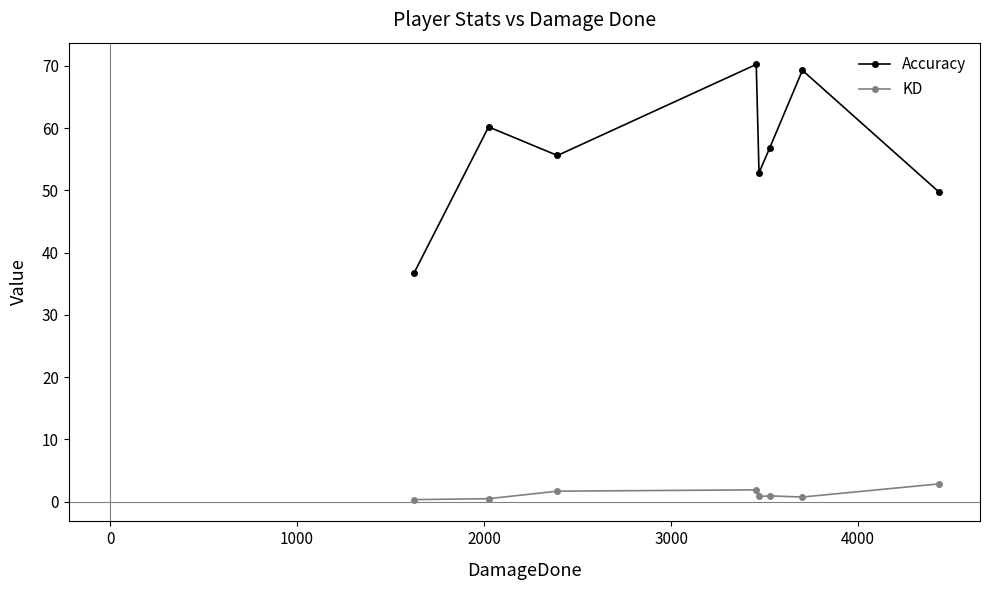

What is the maximum value shown in the chart?

70.2